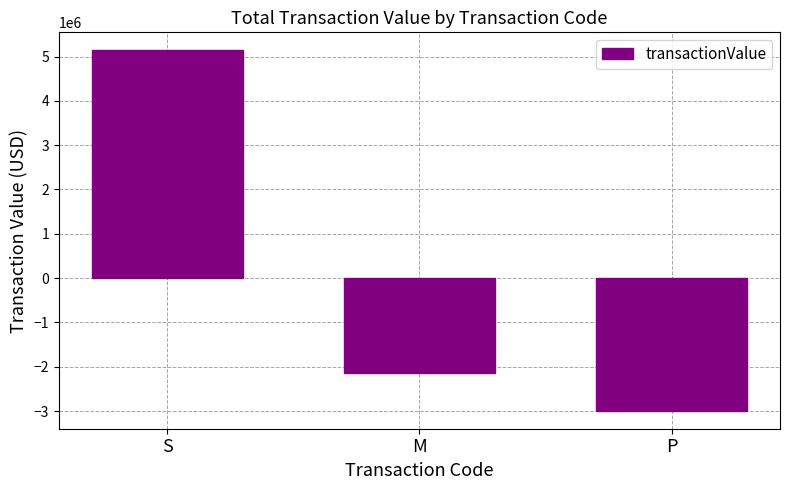

Which has a higher value, P or S?

S